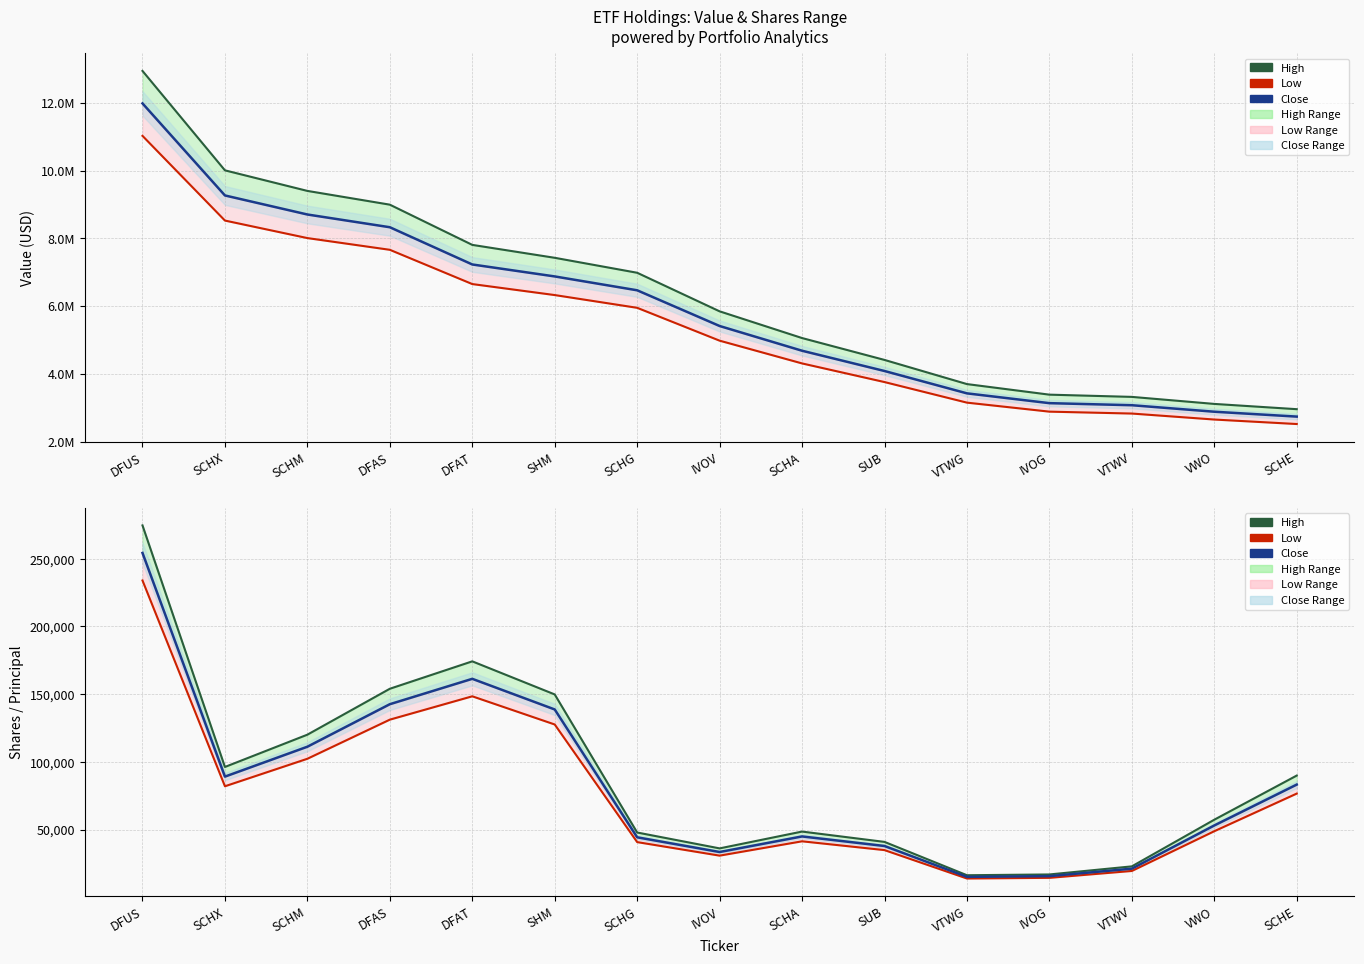

What position from the left is IVOG?

12